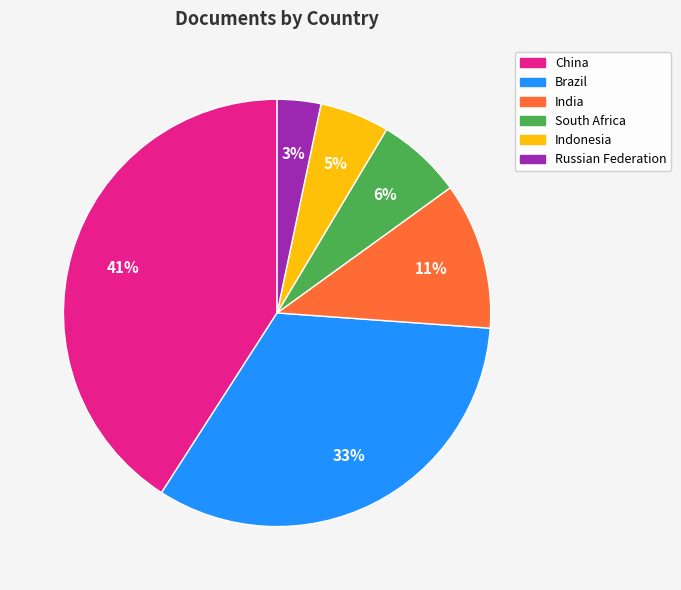

Rank the categories by value from lowest to highest.

Russian Federation, Indonesia, South Africa, India, Brazil, China